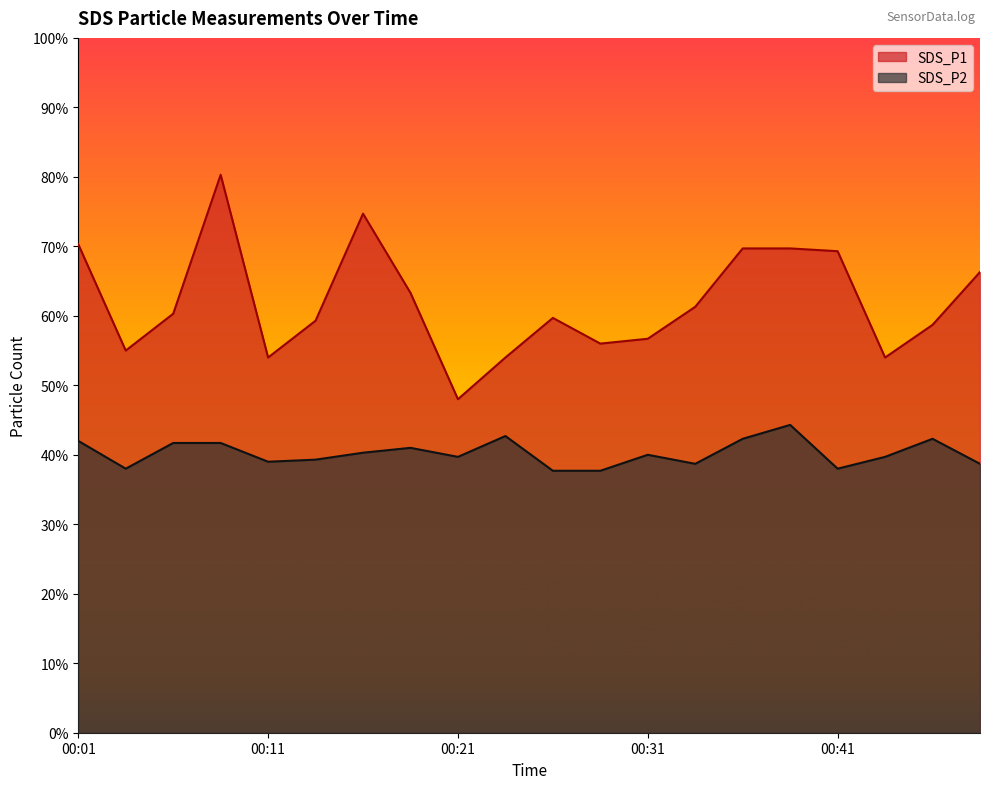

What is the difference between the highest and lowest values at 00:06?

1.9